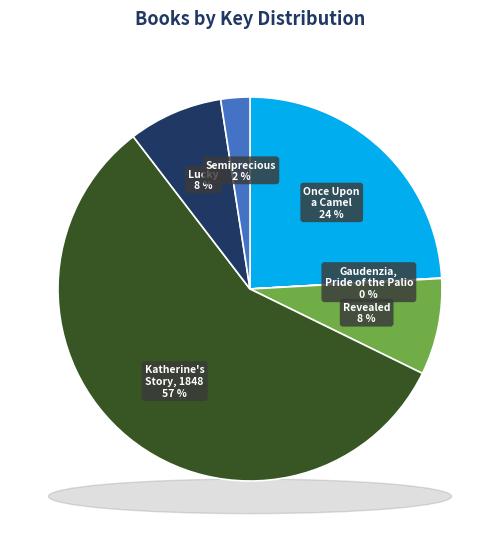

The Lucky slice represents 1% of the pie. True or false?

False